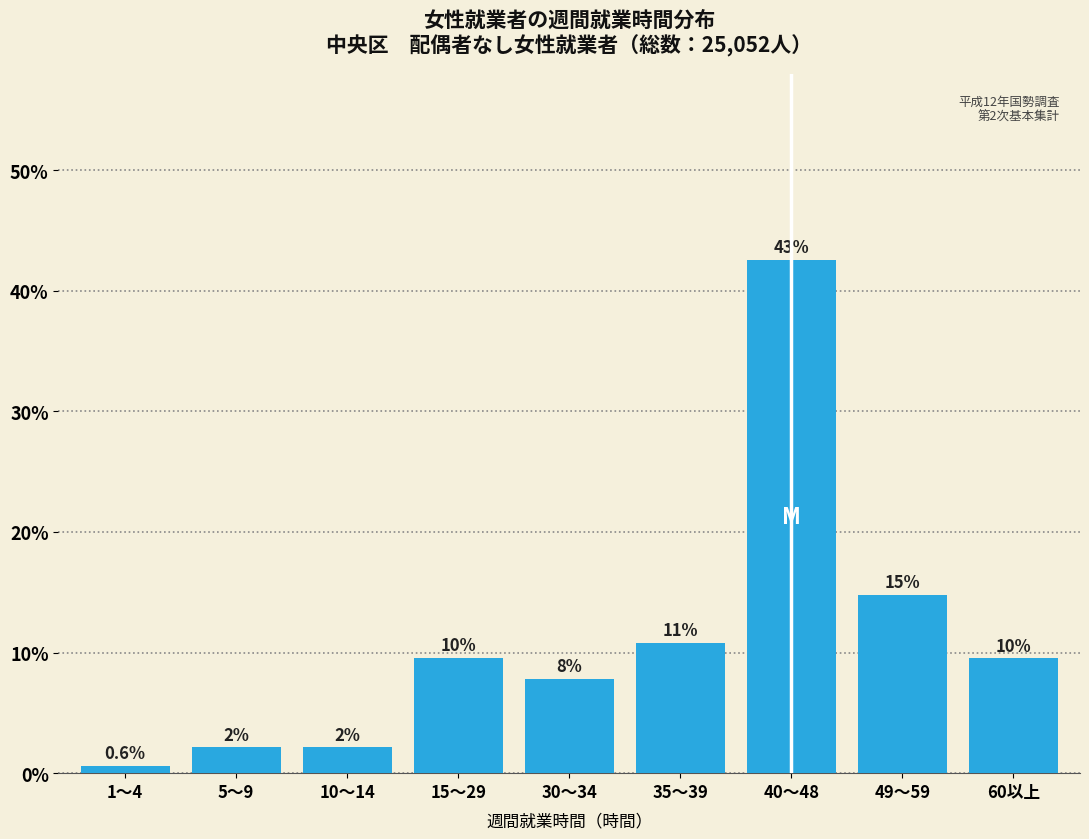

How many bars are there in total?

9